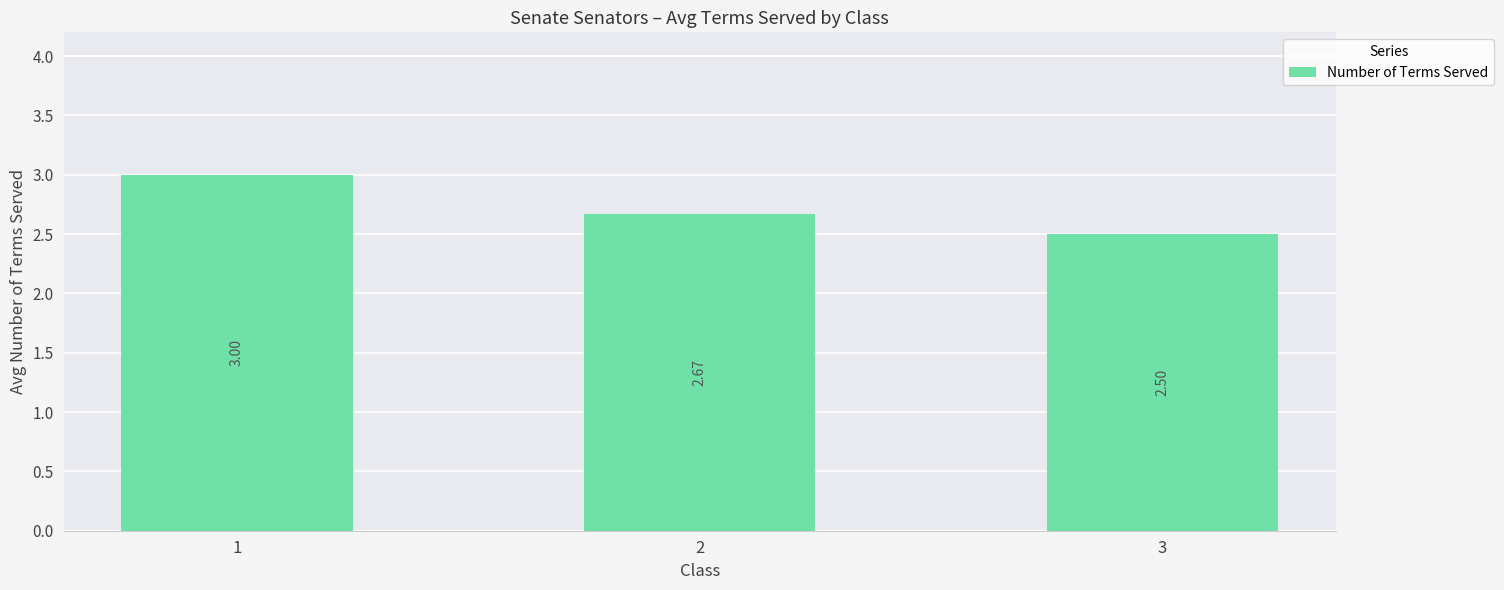

Which has a higher value, 3 or 2?

2